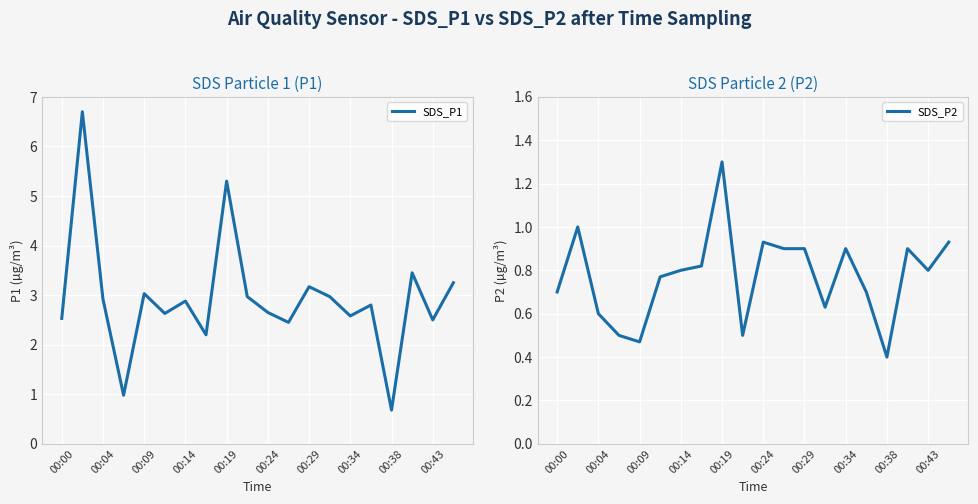

How many interior local valleys does the SDS_P1 series have?

7